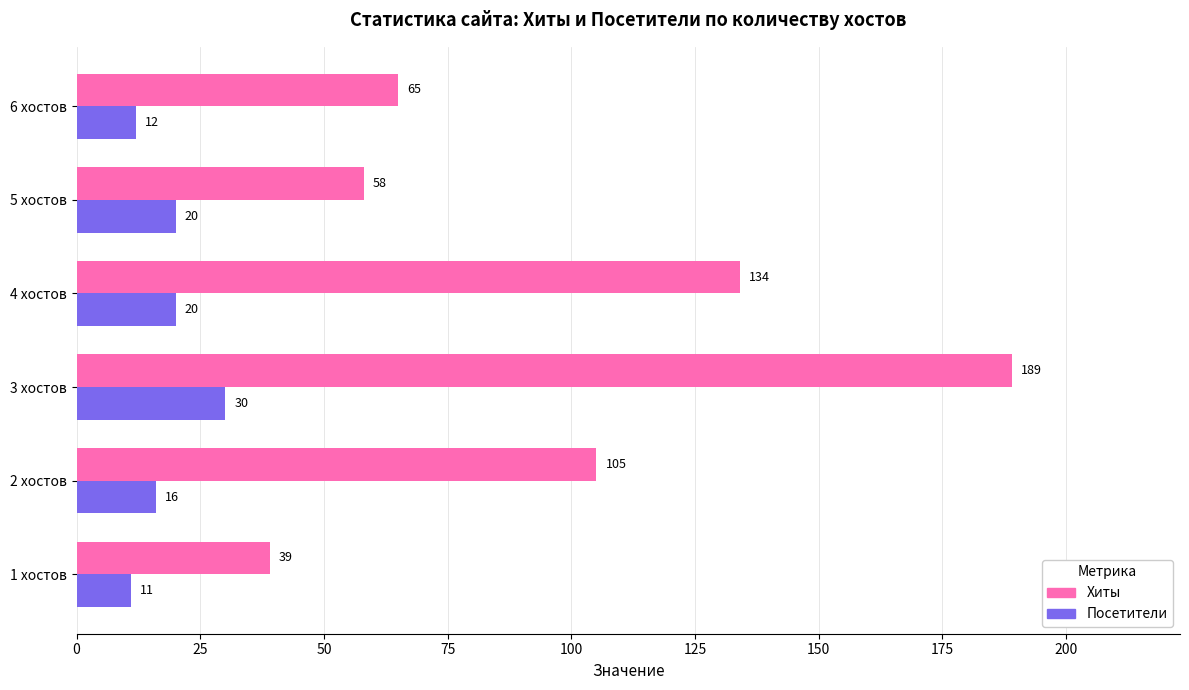

What are all the series names shown in the legend?

Хиты, Посетители